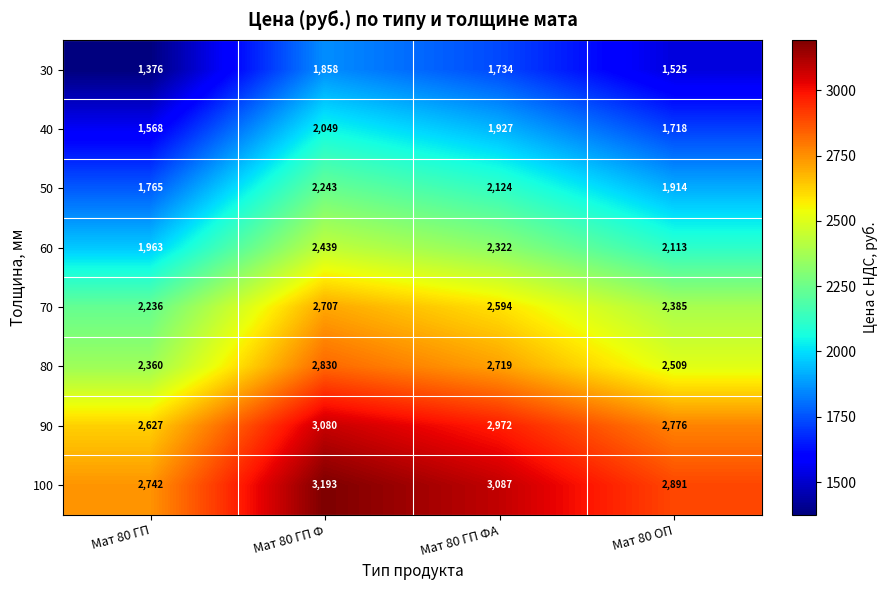

What is the difference between the 70 values at Мат 80 ОП and Мат 80 ГП Ф?

322